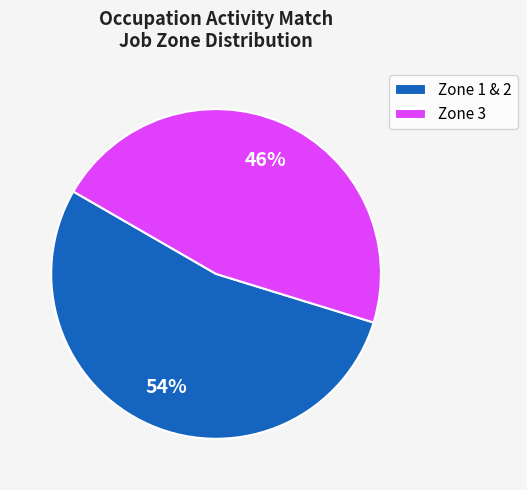

What is the smallest slice in the pie chart?

Zone 3